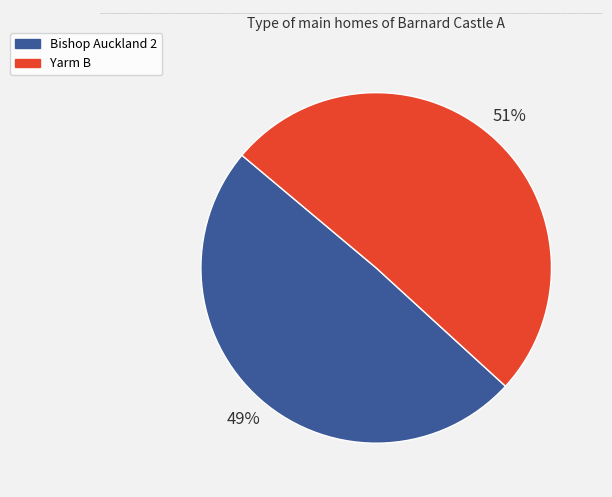

To the nearest percent, what is the average slice percentage?

50%